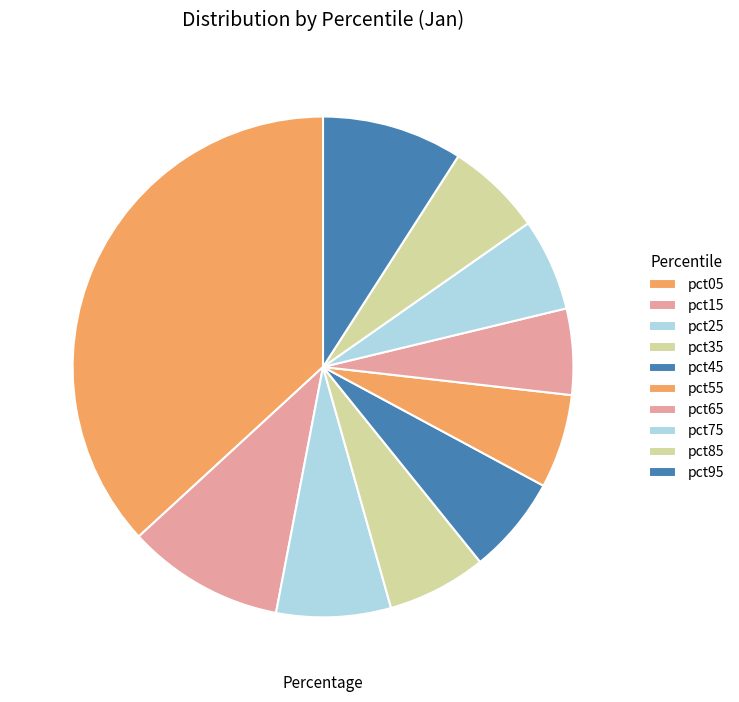

Is pct15 the majority of the pie?

No